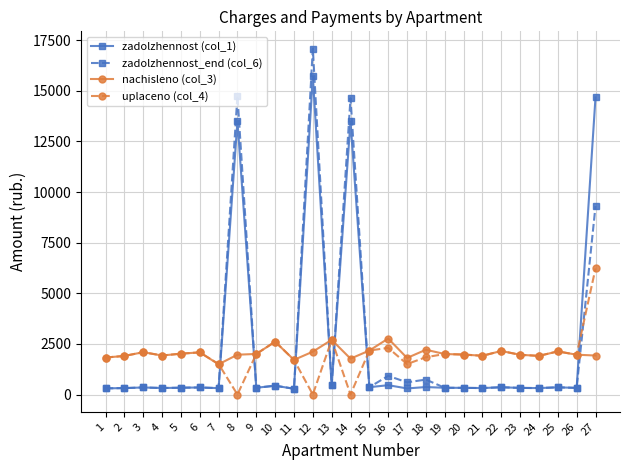

Which series has the widest spread of values?

zadolzhennost_end (col_6)